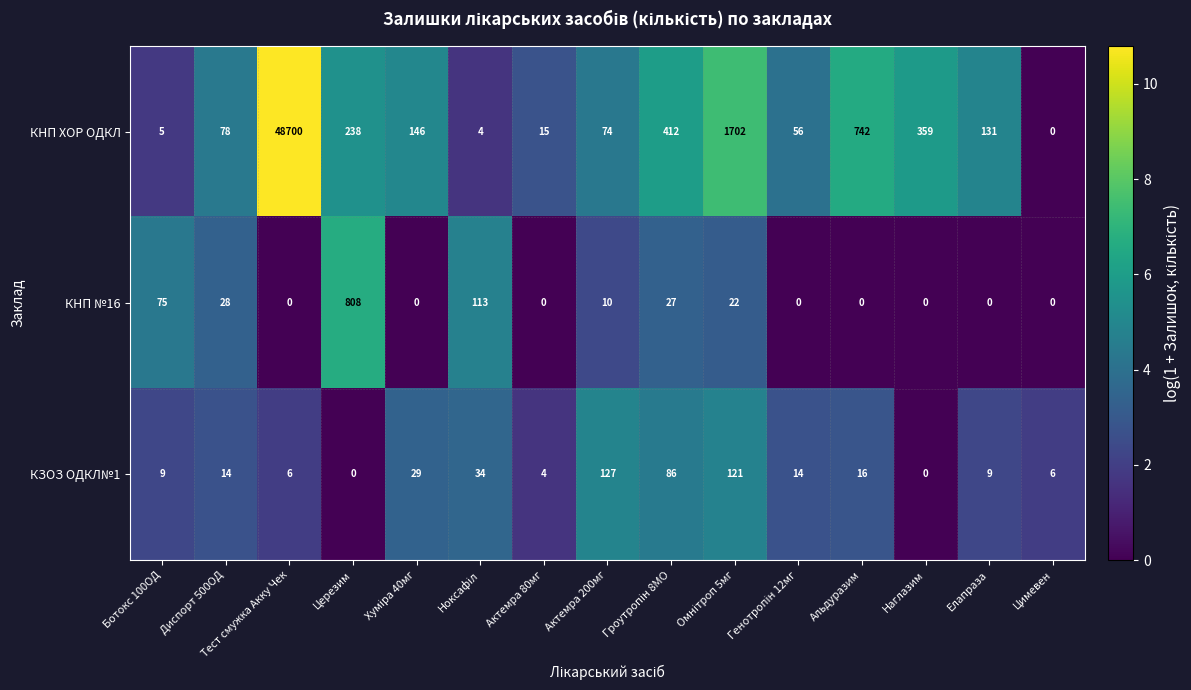

Which series has the largest range (max minus min)?

КНП ХОР ОДКЛ